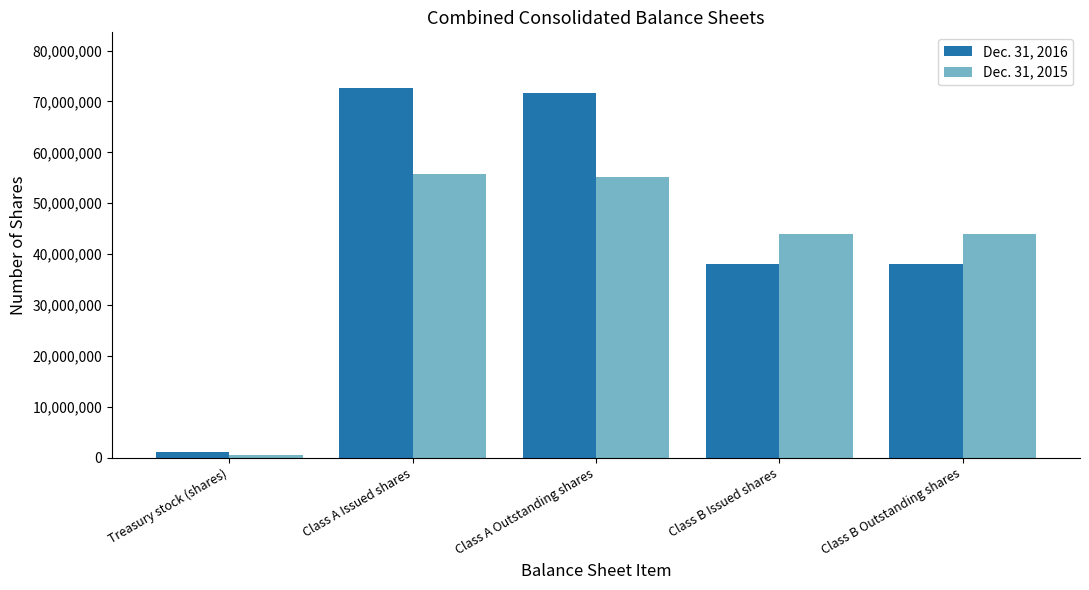

How many values in the Dec. 31, 2016 series are below 38002344?

1